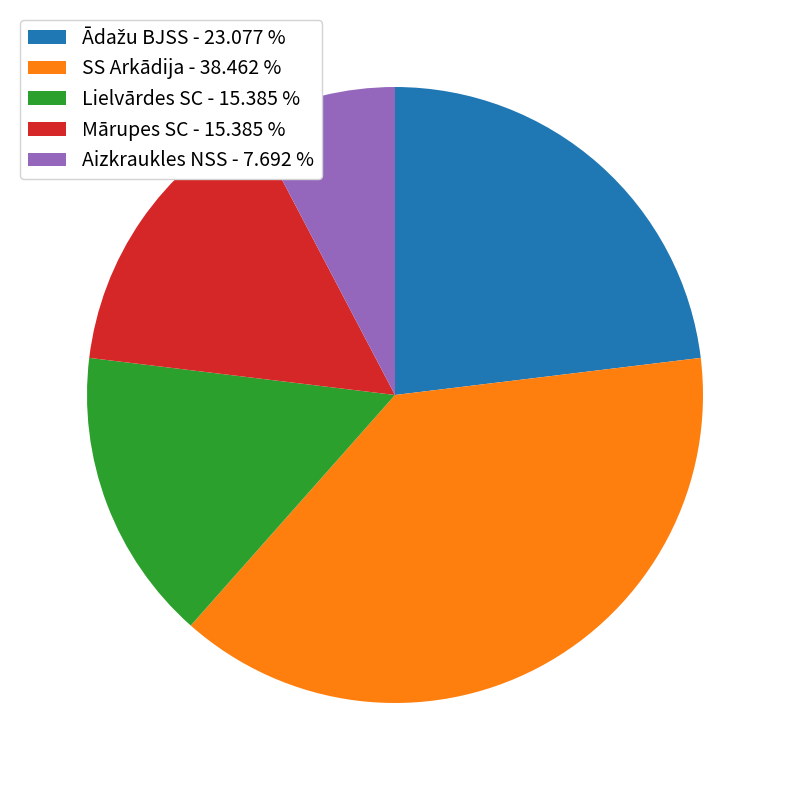

Combined, do Aizkraukles NSS - 7.692 % and SS Arkādija - 38.462 % account for over 50%?

No